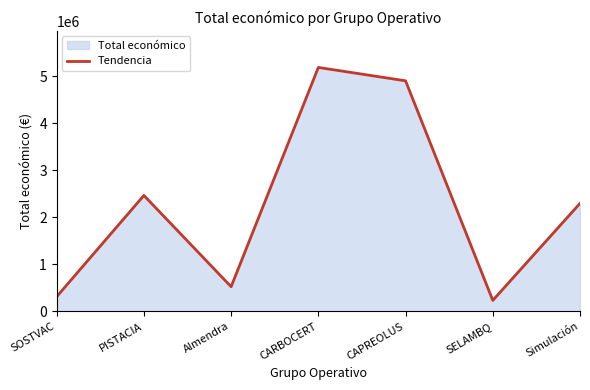

What is the label of the 3rd point from the right?

CAPREOLUS